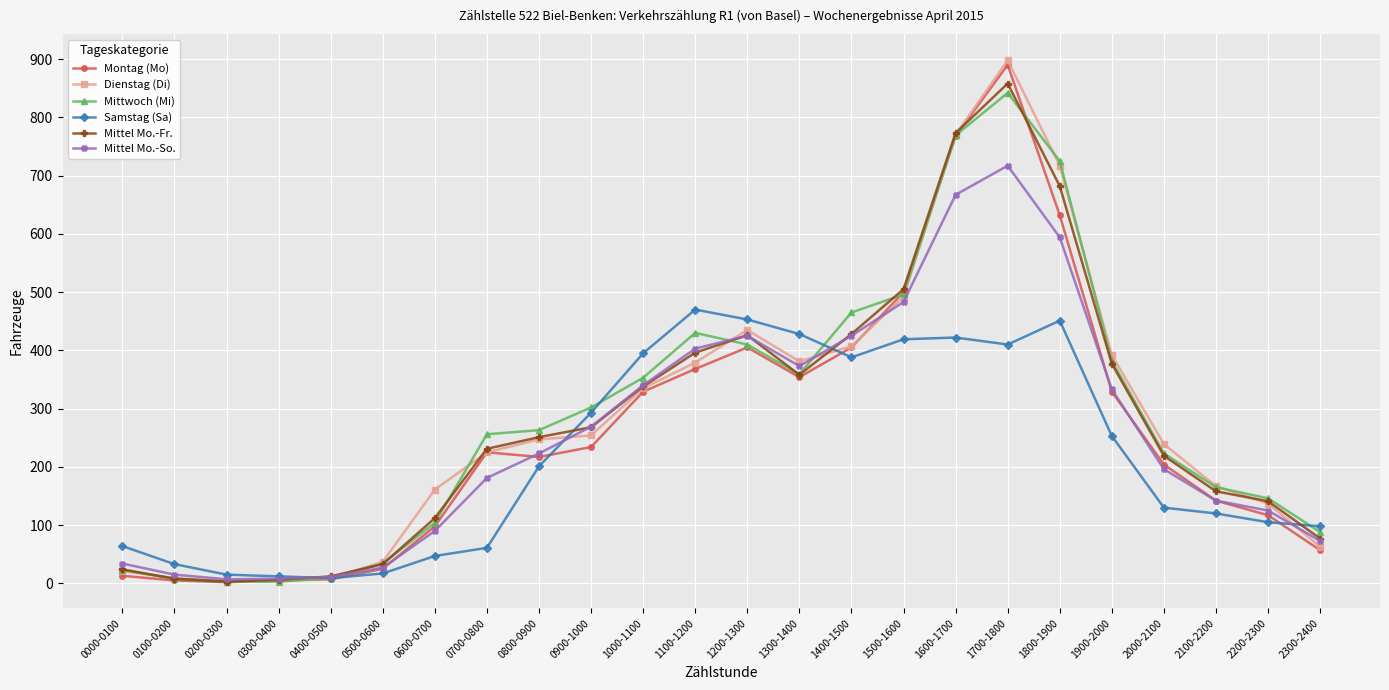

At which label is Dienstag (Di) closest to 451?

1200-1300